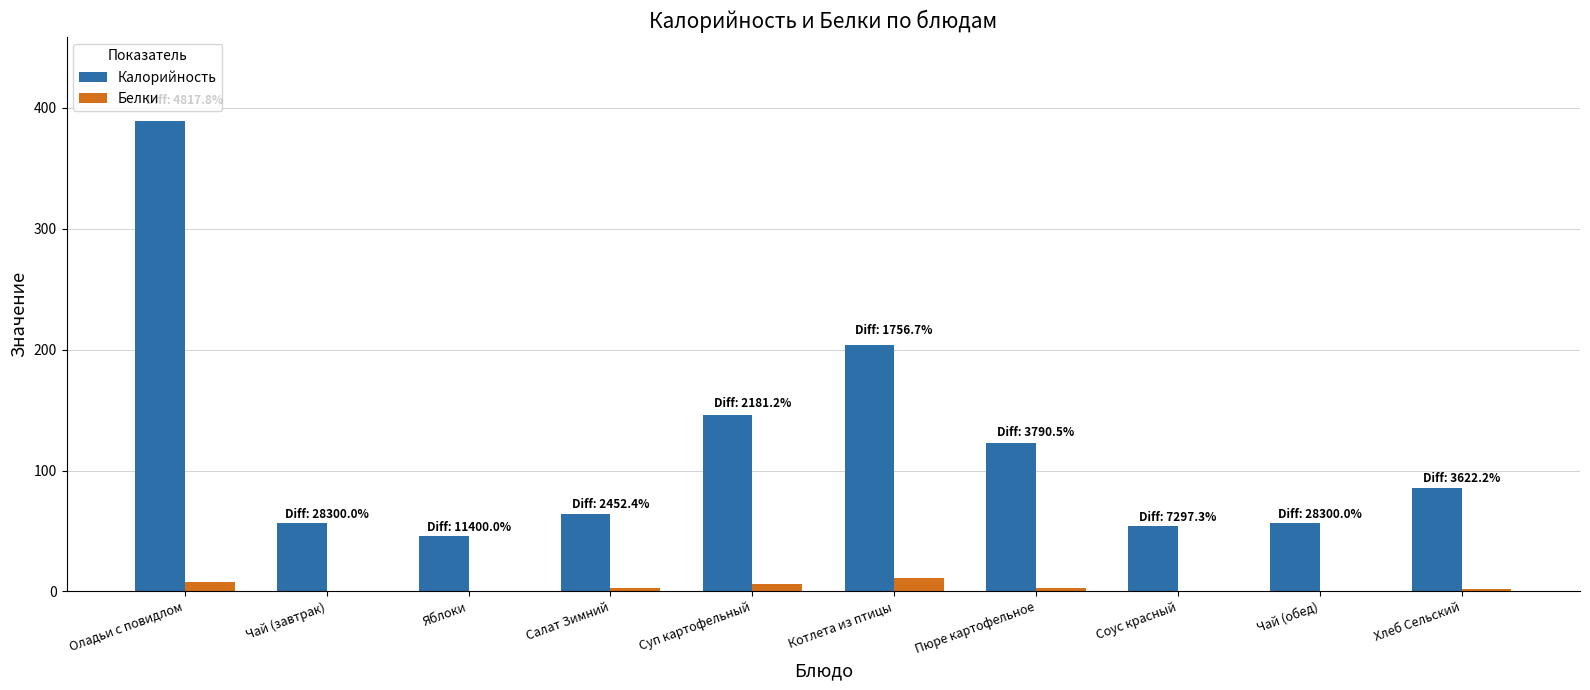

The Белки series shows 0.2 at Чай (обед). True or false?

True